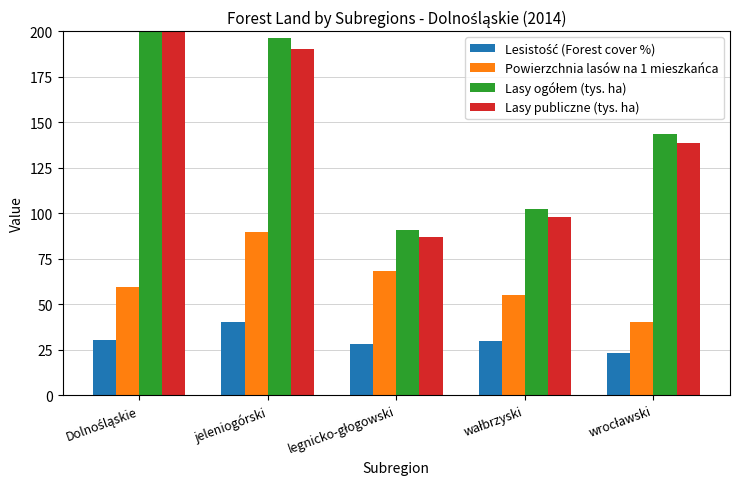

What are all the series names shown in the legend?

Lesistość (Forest cover %), Powierzchnia lasów na 1 mieszkańca, Lasy ogółem (tys. ha), Lasy publiczne (tys. ha)